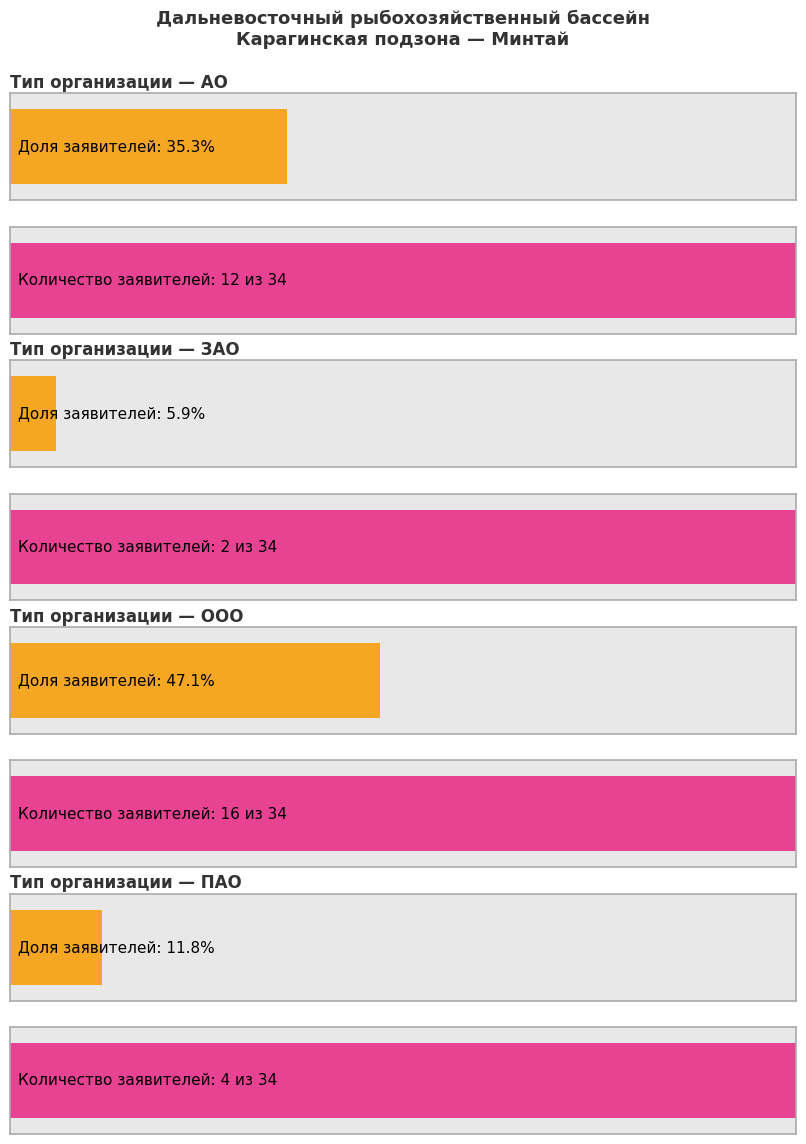

How many distinct data groups are displayed?

2